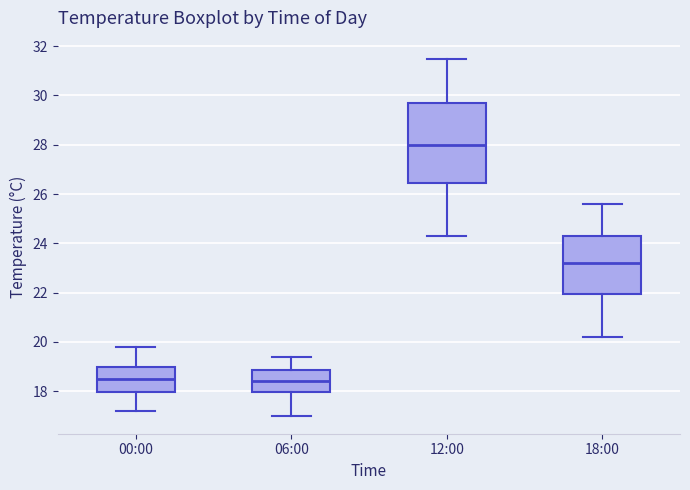

Where is the lower edge of the box for 00:00 on the y-axis? The values are not printed on the chart, so give them approximately, as read against the axis.

18.0